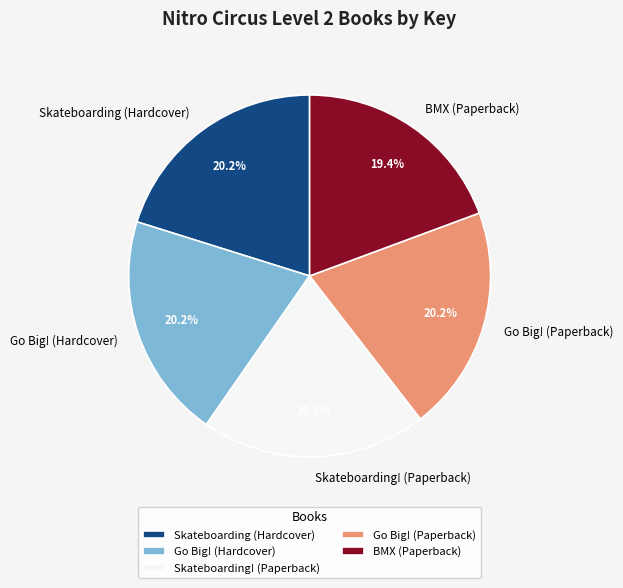

To the nearest percent, what portion does Skateboarding! (Paperback) represent?

20%